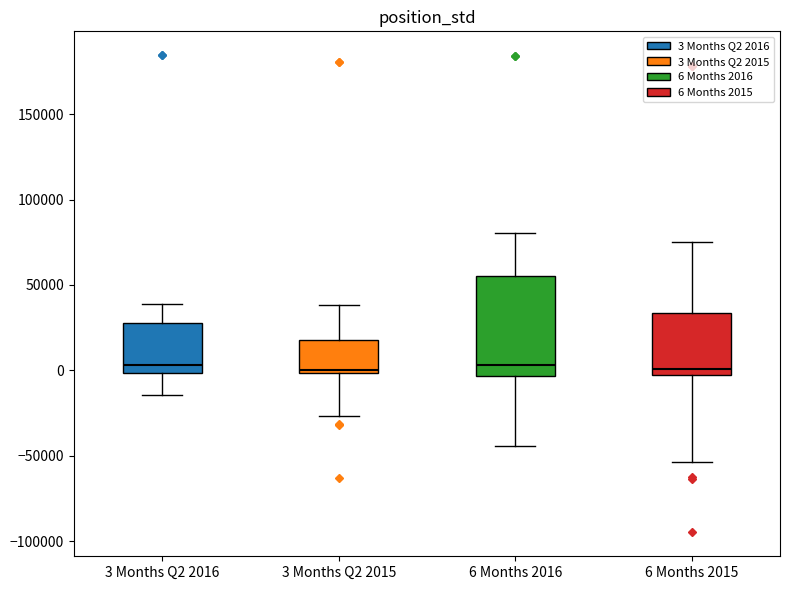

Comparing the boxes themselves (not the whiskers), which one is the tallest?

6 Months 2016